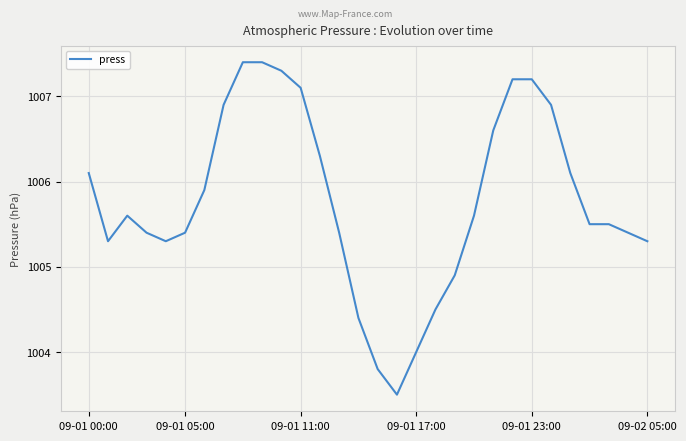

What is the minimum value shown in the chart?

1003.5